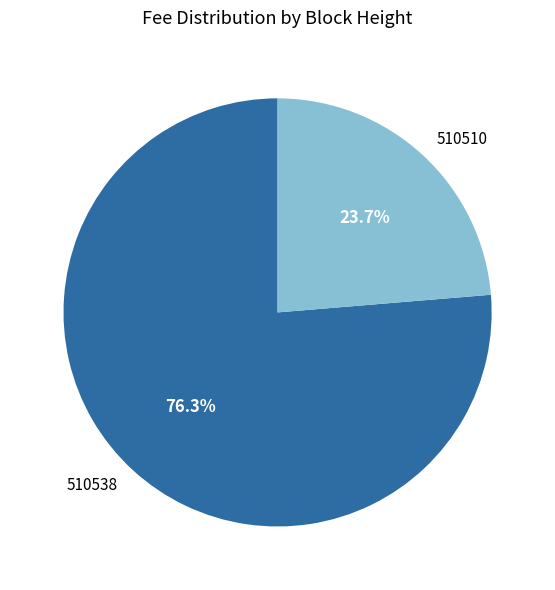

Between 510510 and 510538, which is larger?

510538